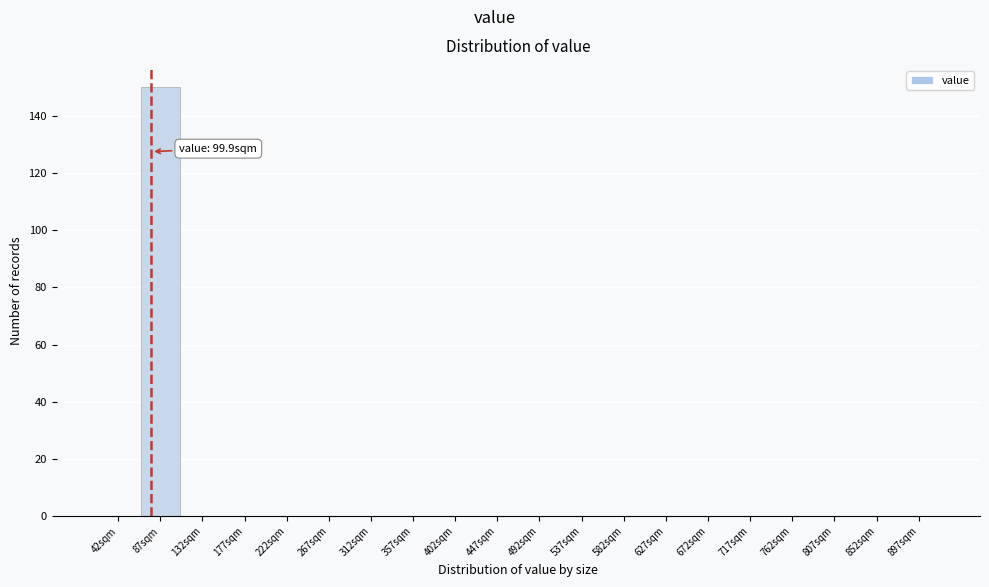

Reading left to right, list all the values displayed in this chart.

42sqm=0	87sqm=150	132sqm=0	177sqm=0	222sqm=0	267sqm=0	312sqm=0	357sqm=0	402sqm=0	447sqm=0	492sqm=0	537sqm=0	582sqm=0	627sqm=0	672sqm=0	717sqm=0	762sqm=0	807sqm=0	852sqm=0	897sqm=0